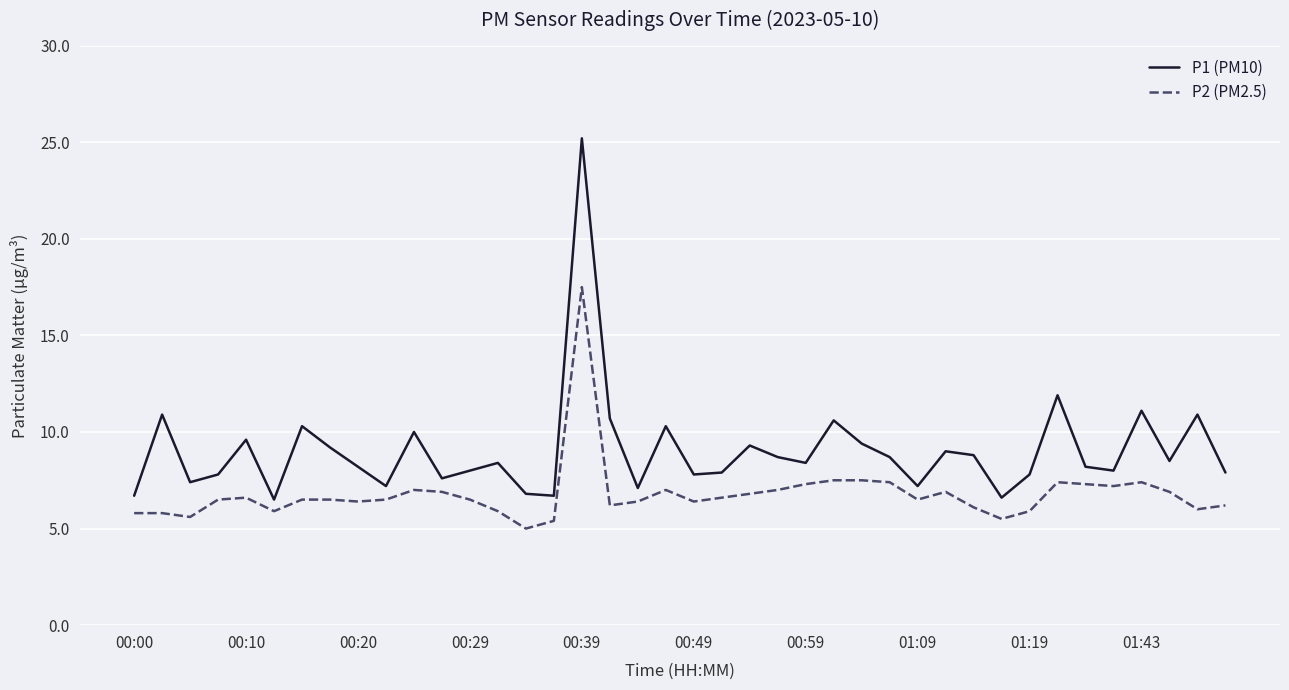

True or false: P1 (PM10) and P2 (PM2.5) cross at least once.

False